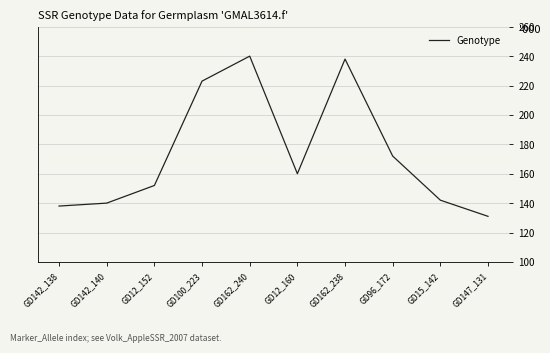

True or false: the data shows 214 at GD12_152.

False